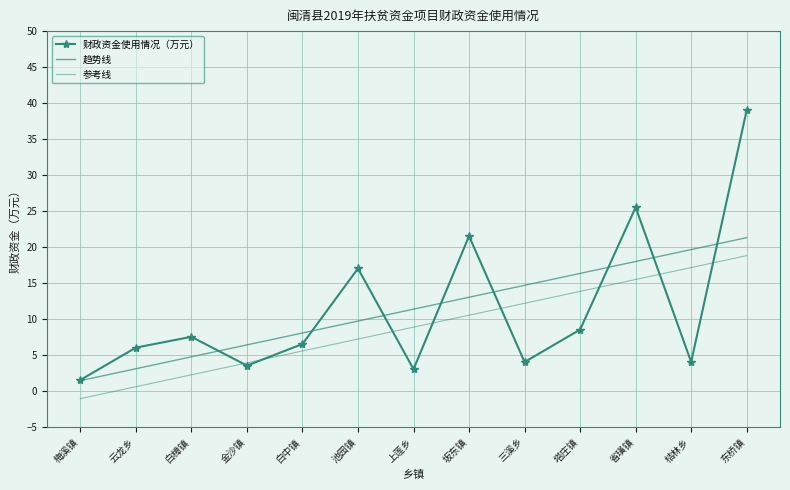

What is the difference between the maximum and second lowest values in the 趋势线 series?

18.2